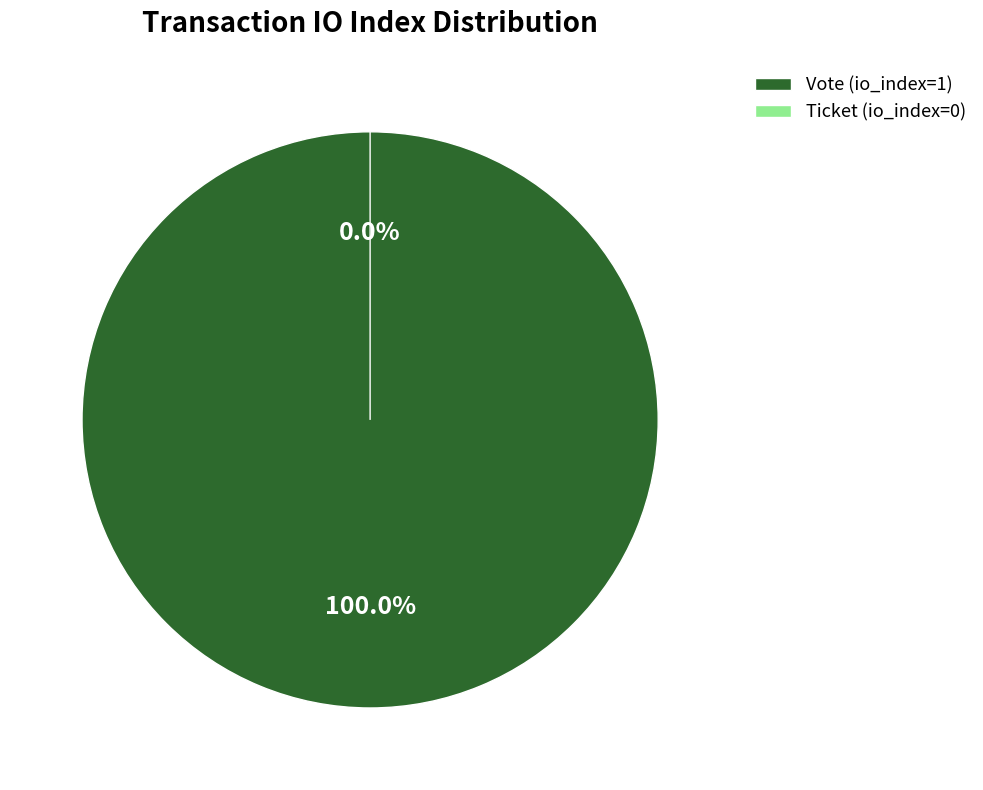

To the nearest percent, what percentage of the pie is Vote (io_index=1)?

100%